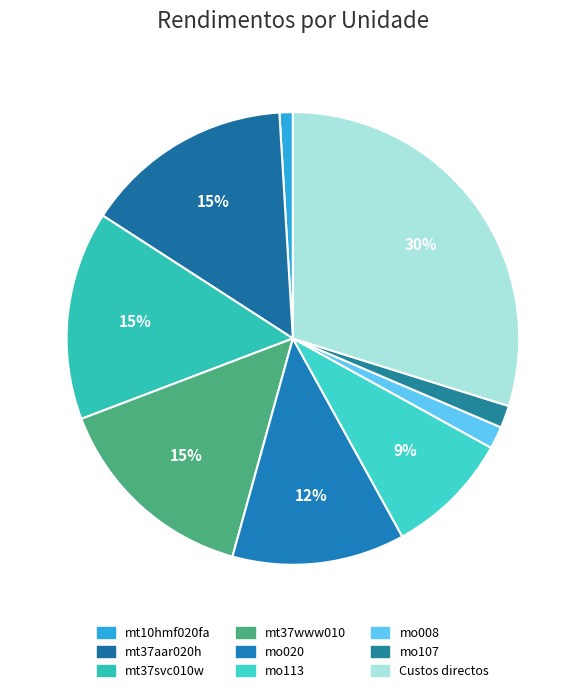

What portion of the pie excludes mo113?

91.1%